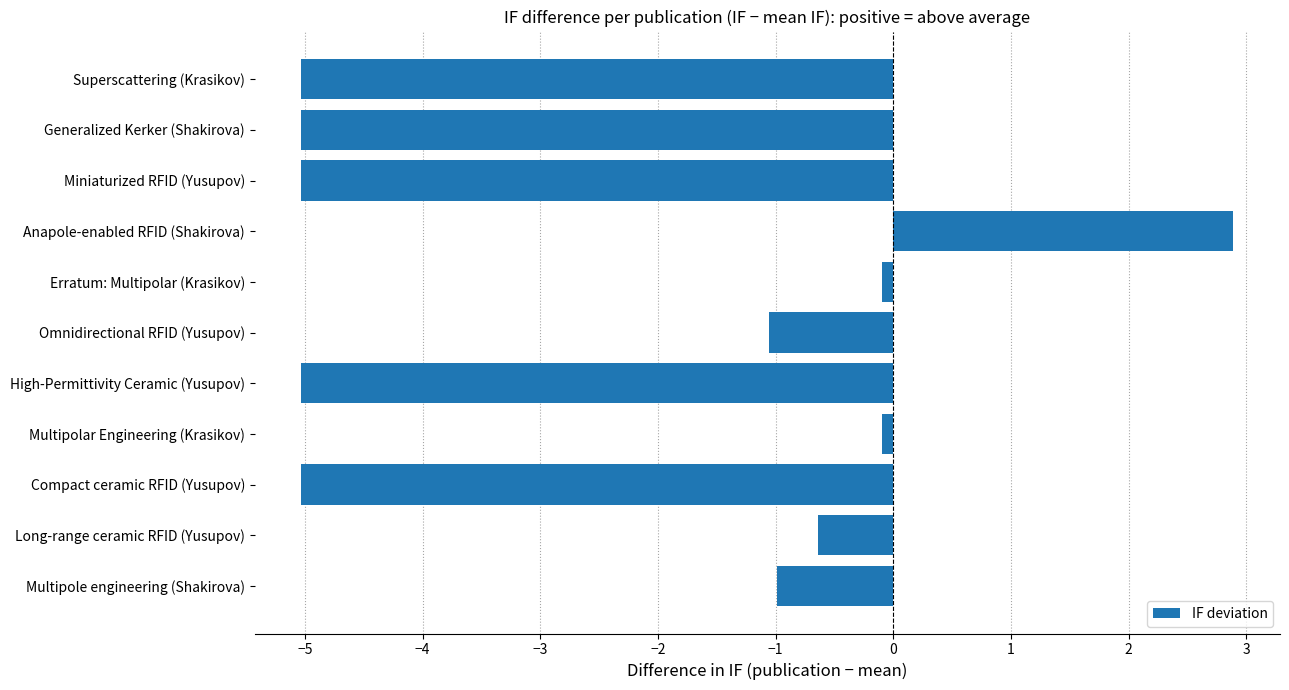

The chart shows a value of -2.1 at Miniaturized RFID (Yusupov). True or false?

False